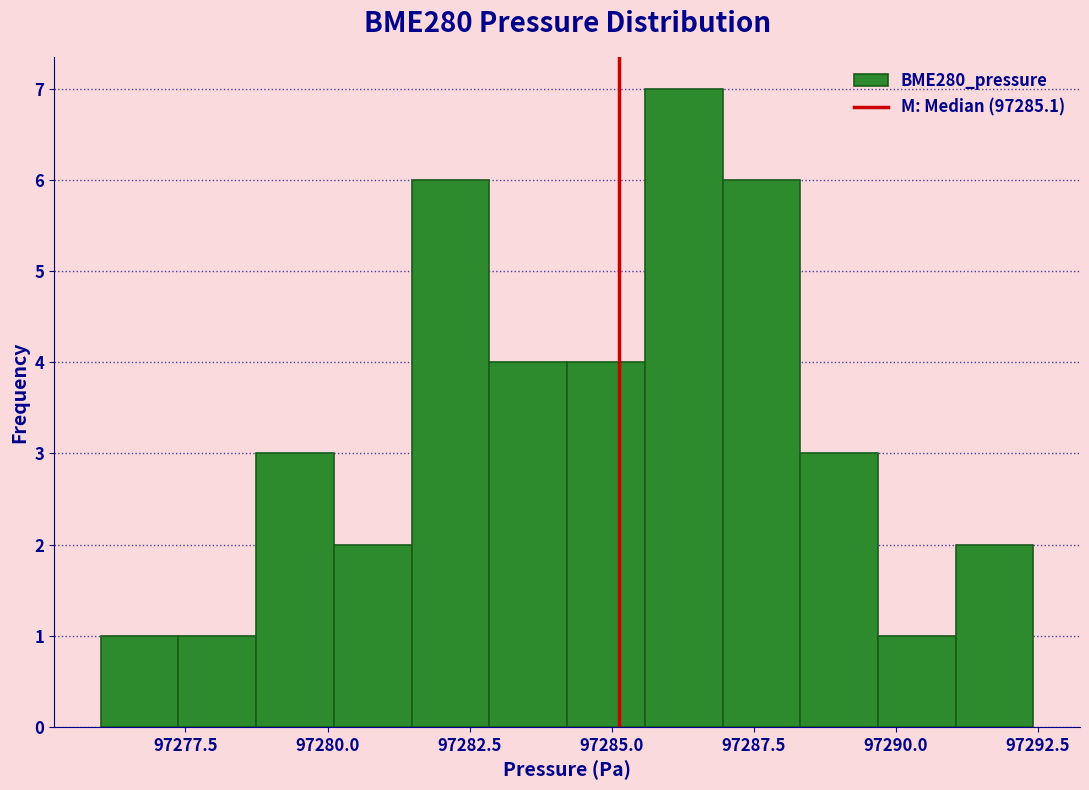

Around what value on the x-axis is the tallest bar? Give the approximate position of its centre, as read against the axis.

97286.5